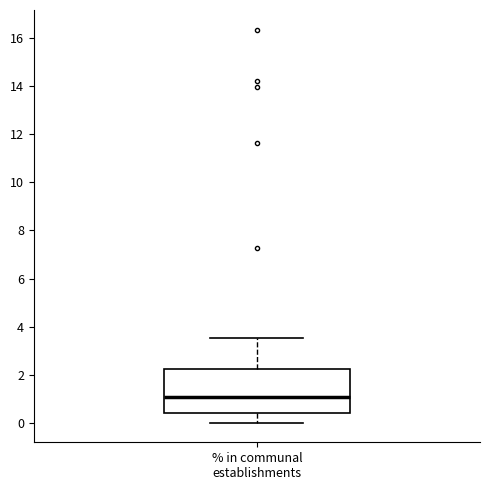

Where does the lower whisker of the box for % in communal establishments end on the y-axis? The values are not printed on the chart, so give them approximately, as read against the axis.

0.0